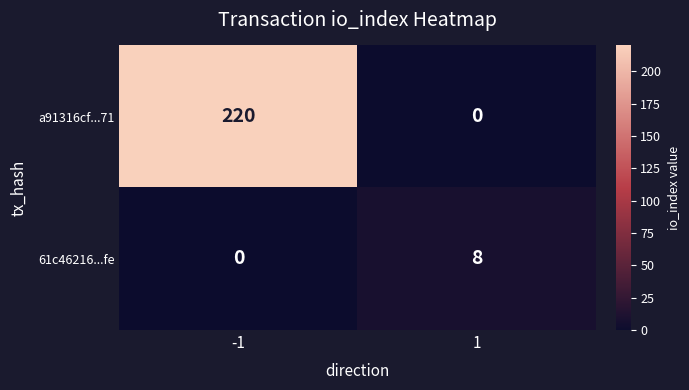

What is the maximum value for 61c46216...fe?

8